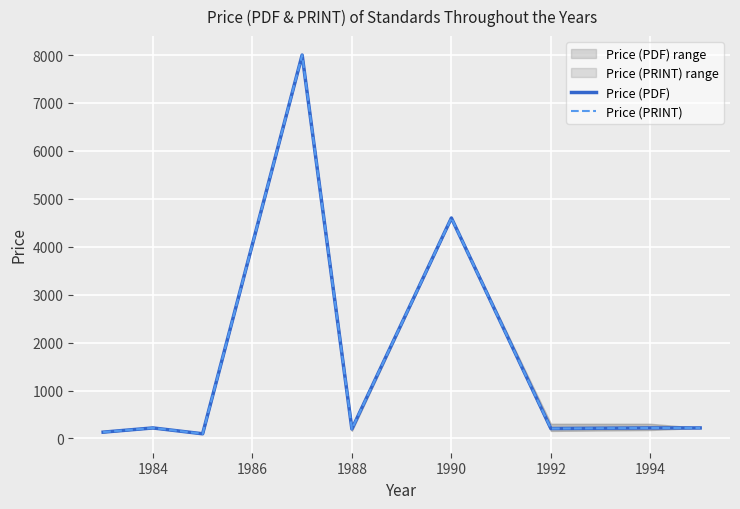

Between 1988 and 1990, which series saw the biggest shift?

Price (PDF)